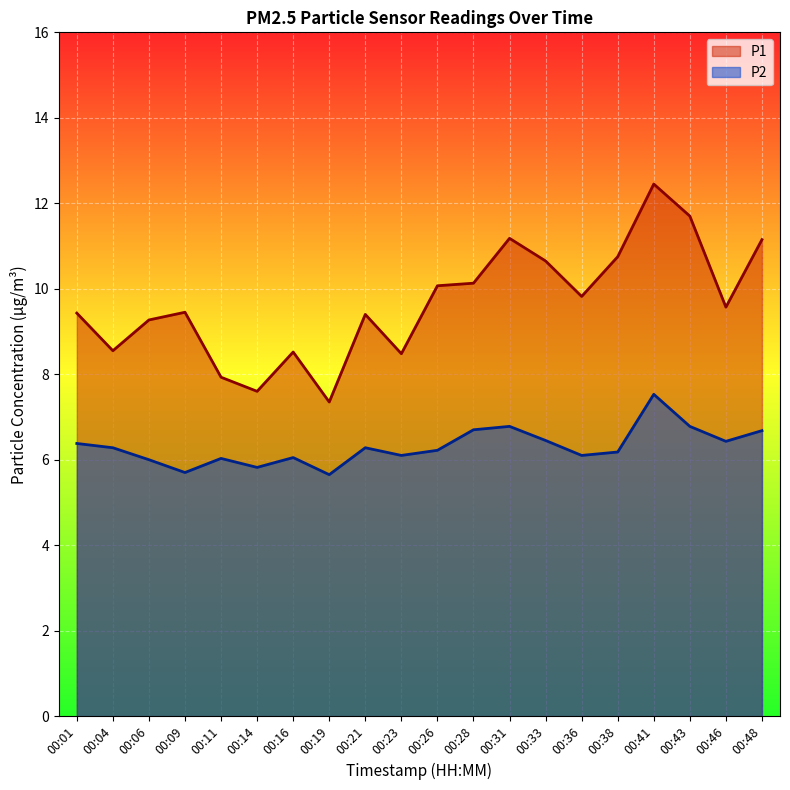

At 00:11, list the series in order from largest to smallest.

P1, P2